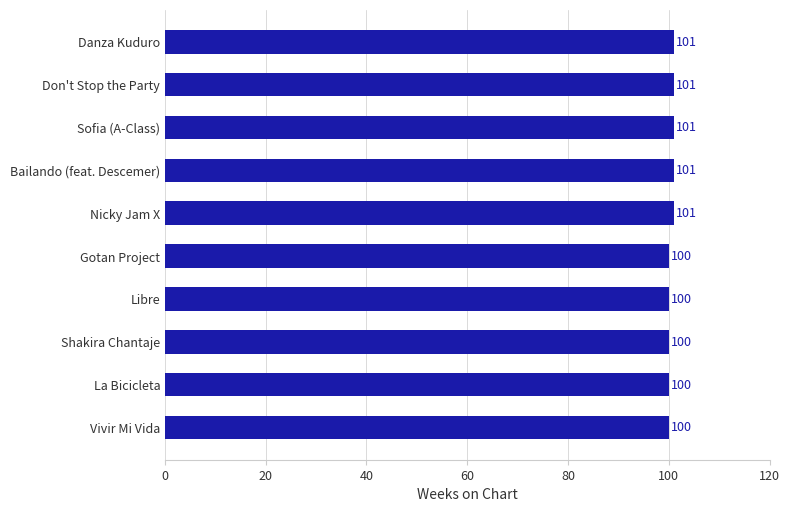

What is the greatest value displayed?

101